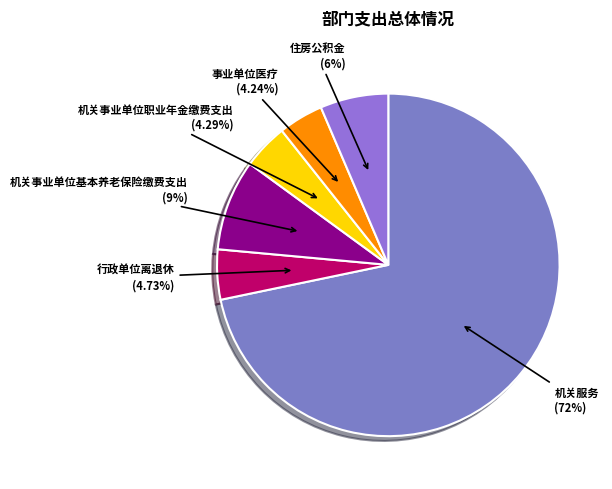

To the nearest percent, what portion does 机关事业单位基本养老保险缴费支出 represent?

9%